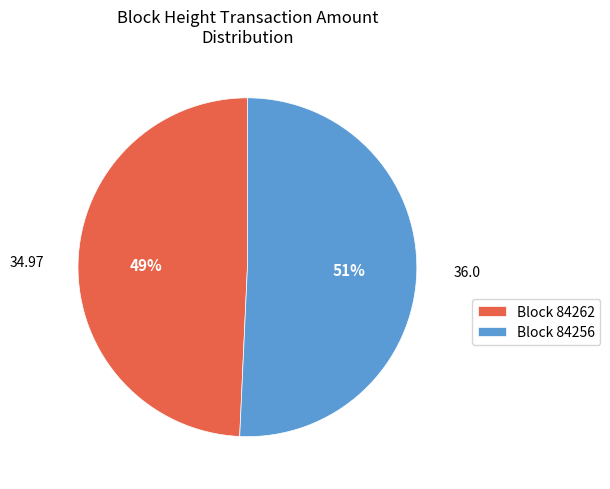

Which slice represents more than half of the pie?

Block 84256